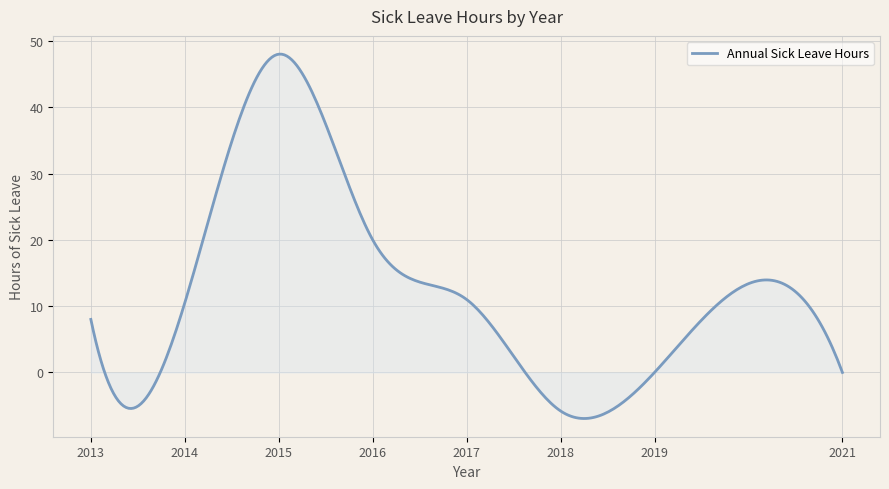

How many lines are shown in the chart?

1